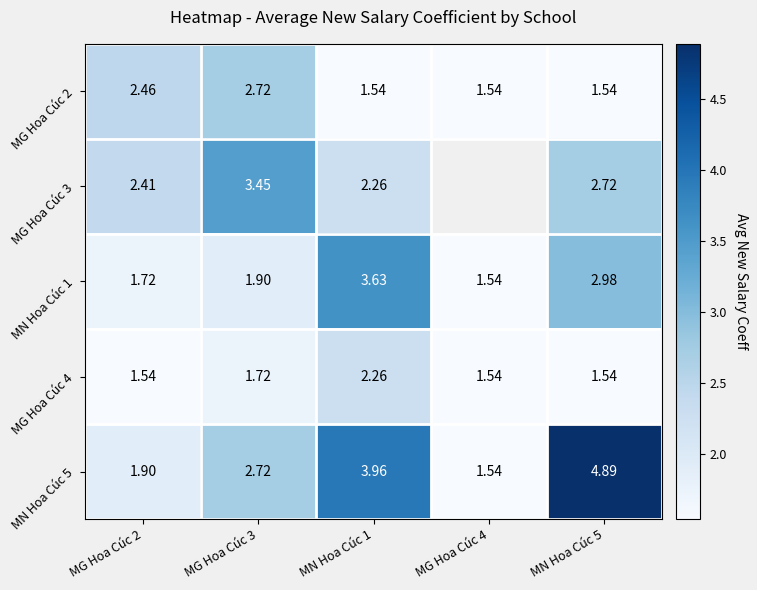

Is the value of MN Hoa Cúc 1 at MN Hoa Cúc 5 greater than the value of MG Hoa Cúc 3 at MN Hoa Cúc 1?

Yes